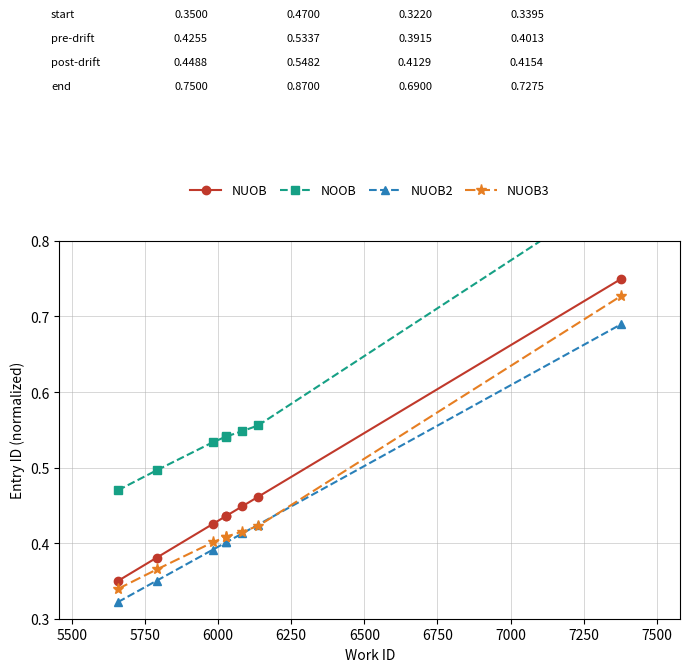

After their last crossing, which series has the higher values: NUOB3 or NUOB2?

NUOB3